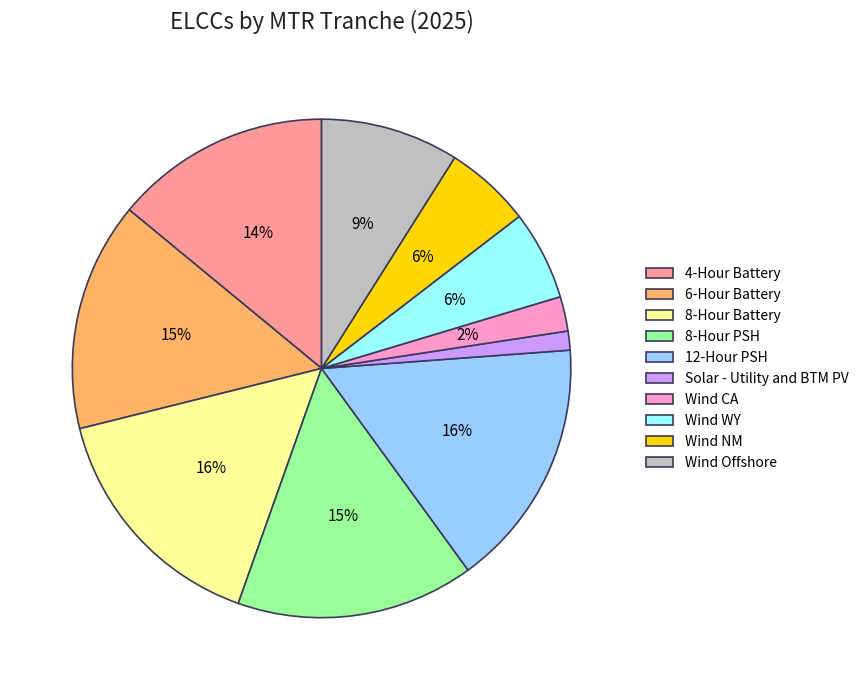

To the nearest percent, what percentage of the pie is 6-Hour Battery?

15%